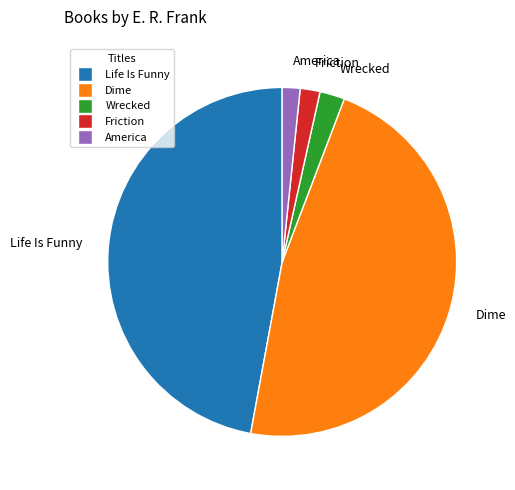

Do Life Is Funny and Friction together represent more than half of the pie?

No